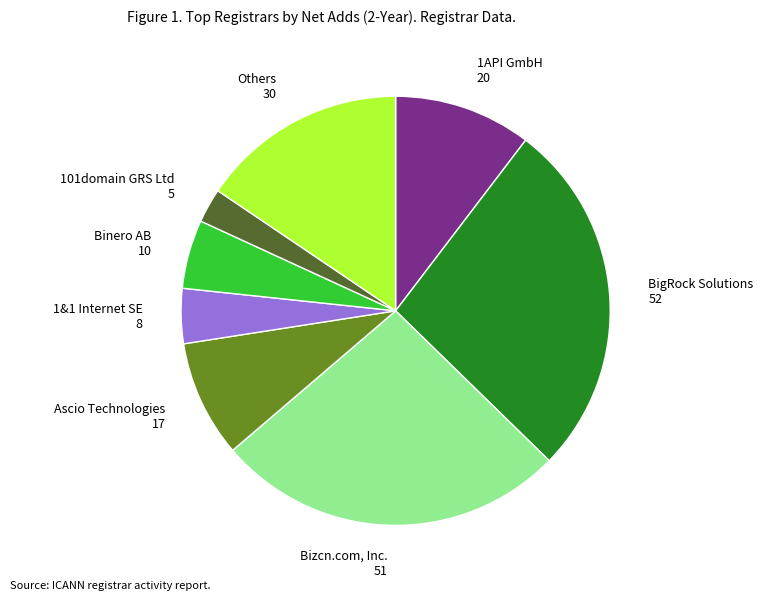

Rank the categories by value from highest to lowest.

BigRock Solutions 52, Bizcn.com, Inc. 51, Others 30, 1API GmbH 20, Ascio Technologies 17, Binero AB 10, 1&1 Internet SE 8, 101domain GRS Ltd 5